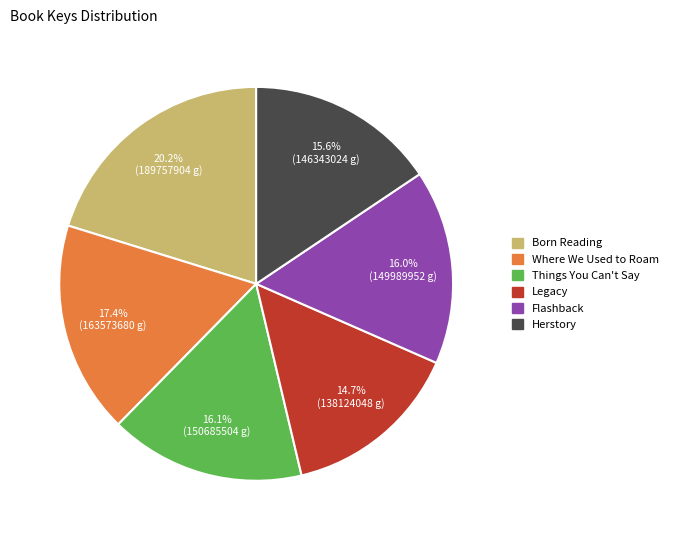

What percentage is the Things You Can't Say slice, to the nearest percent?

16%